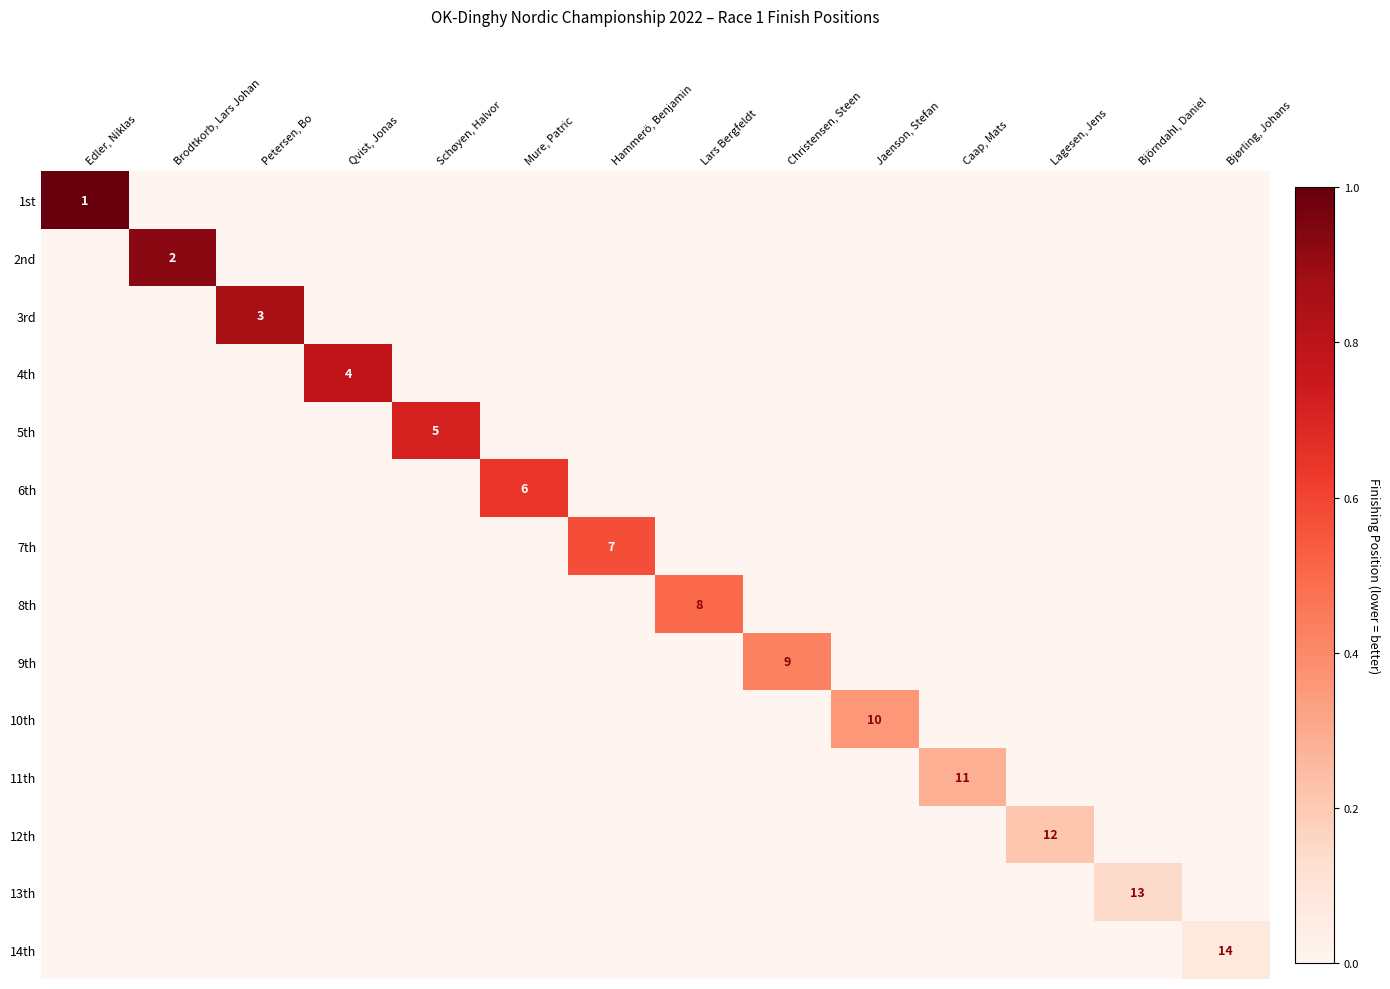

What is the difference between the highest and lowest values at Schøyen, Halvor?

0.7